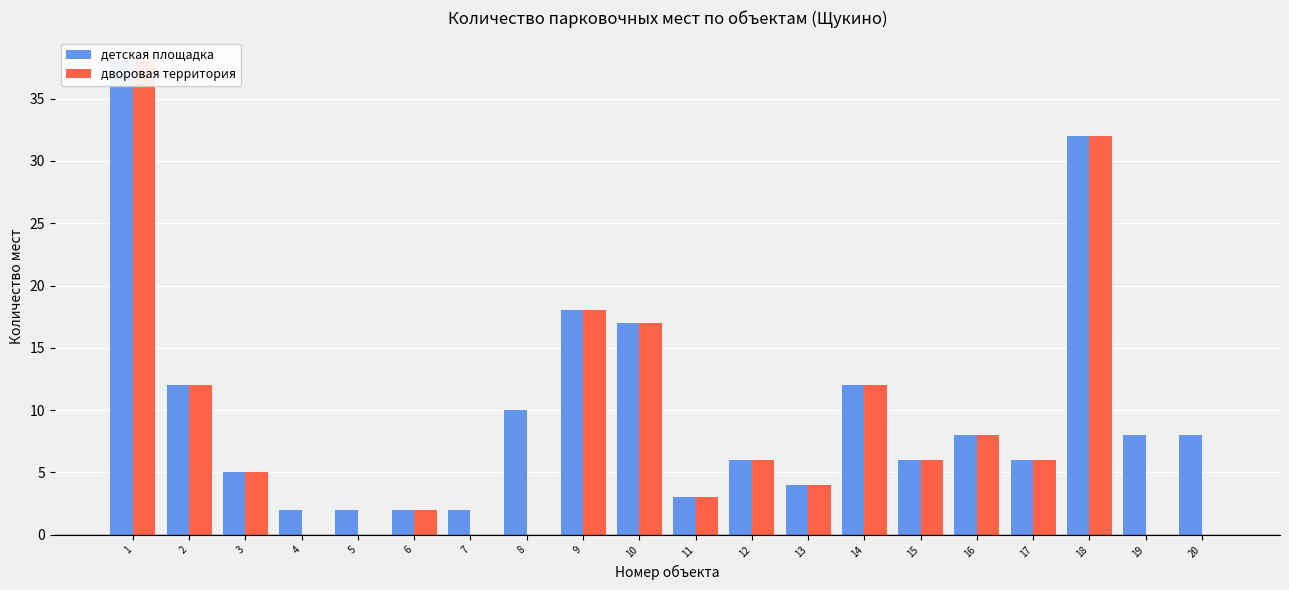

Reading left to right, list all the values displayed in this chart.

детская площадка: 38	12	5	2	2	2	2	10	18	17	3	6	4	12	6	8	6	32	8	8
дворовая территория: 38	12	5	0	0	2	0	0	18	17	3	6	4	12	6	8	6	32	0	0